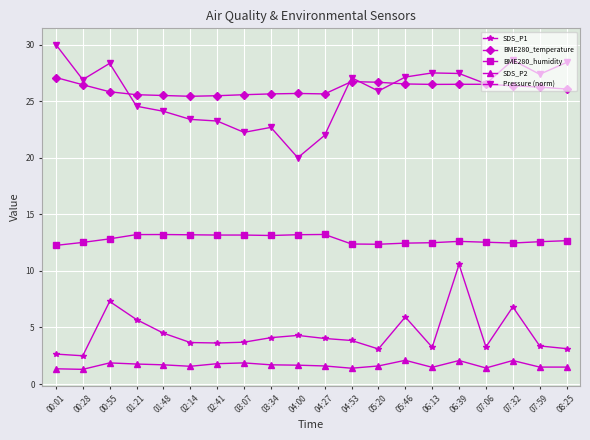

How many series are shown in this chart?

5